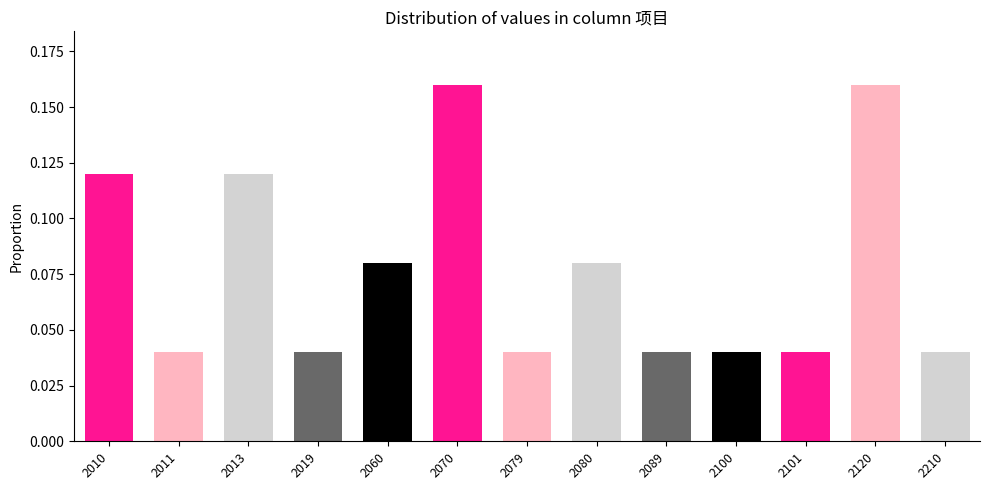

How many values are between 0 and 1?

13